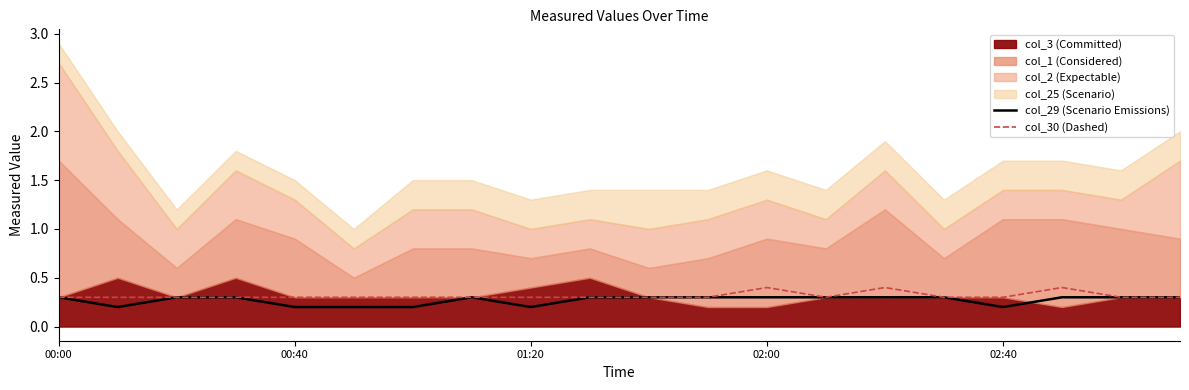

What is the lowest value of the col_30 (Dashed) series?

0.3